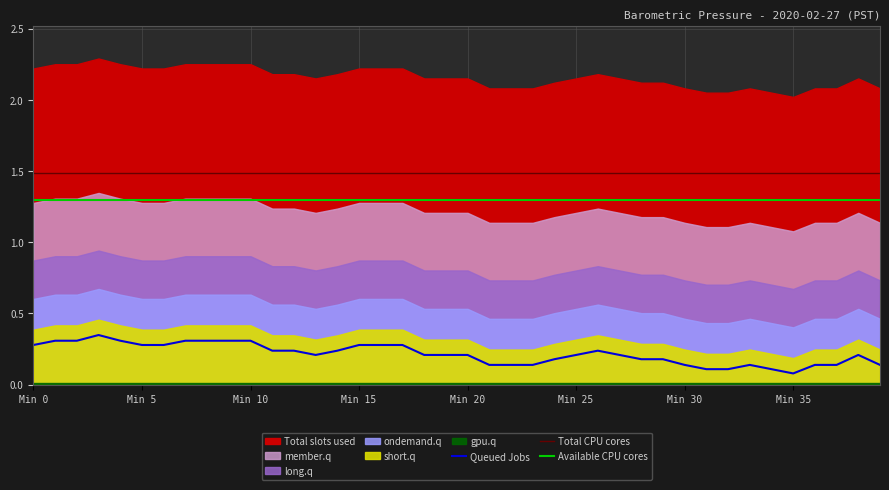

True or false: Total CPU cores and Available CPU cores cross at least once.

False